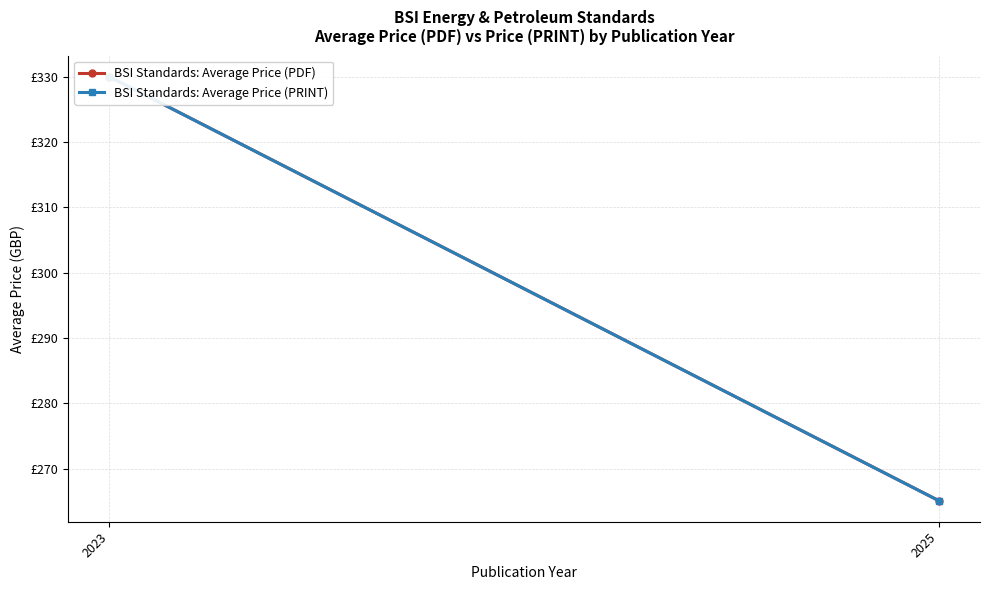

At how many categories does at least one series exceed 309?

1